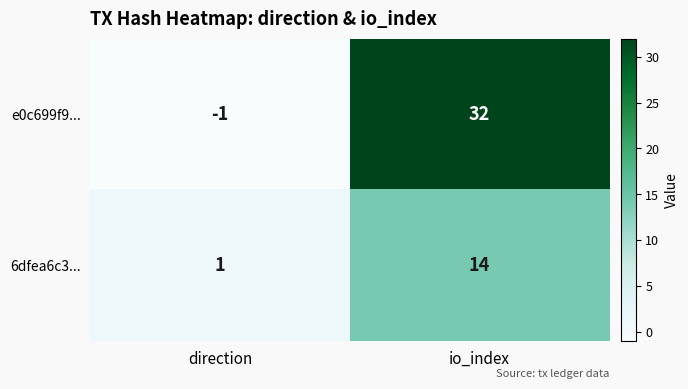

What is the maximum value shown in the chart?

32